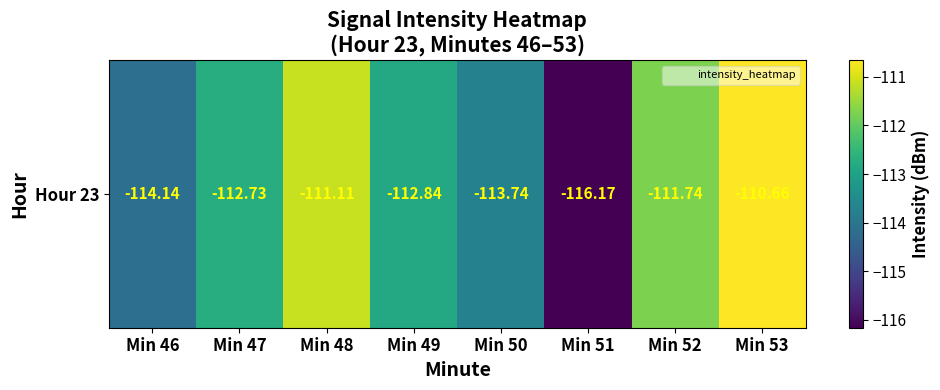

At which label is the value closest to -113?

Min 49